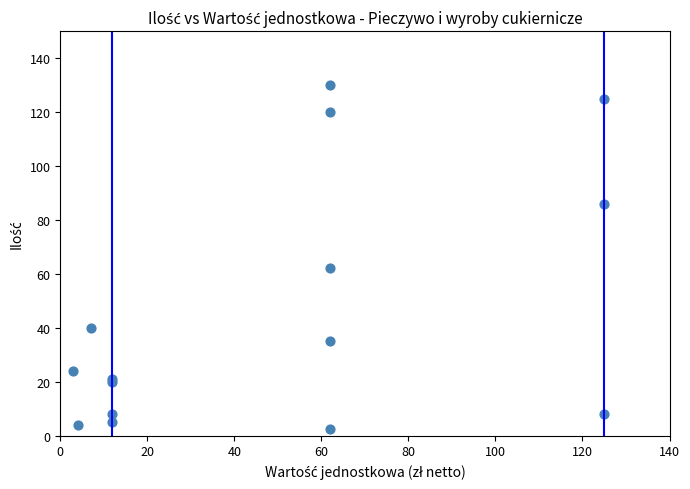

What Y value in the scatter plot is closest to 66?

62.0